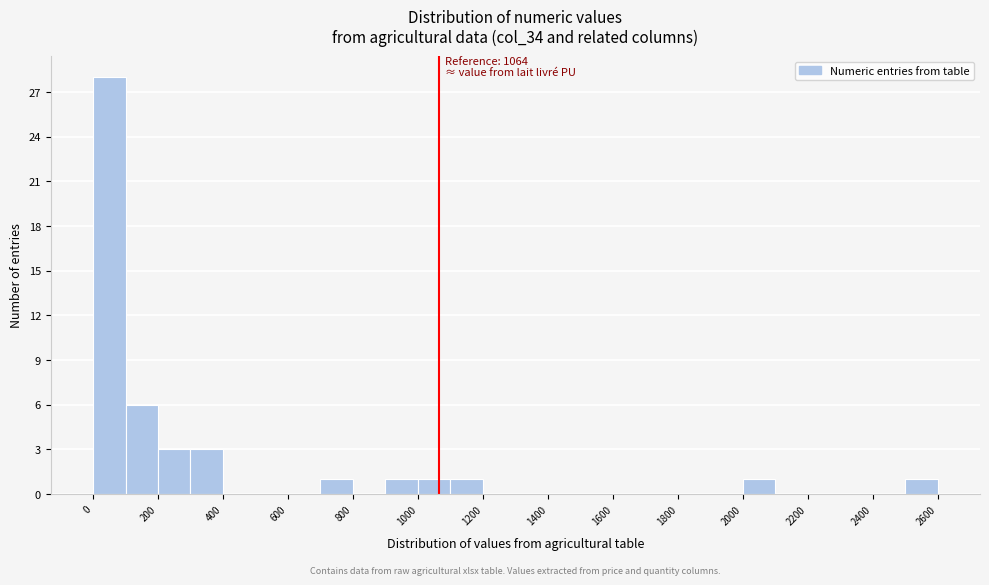

Which range on the x-axis has the tallest bar?

0 to 100